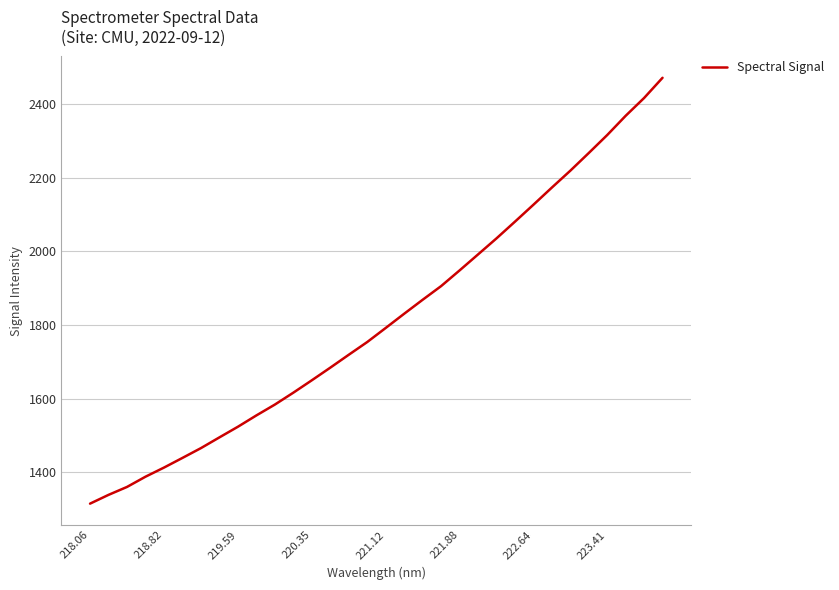

What is the greatest value displayed?

2471.6